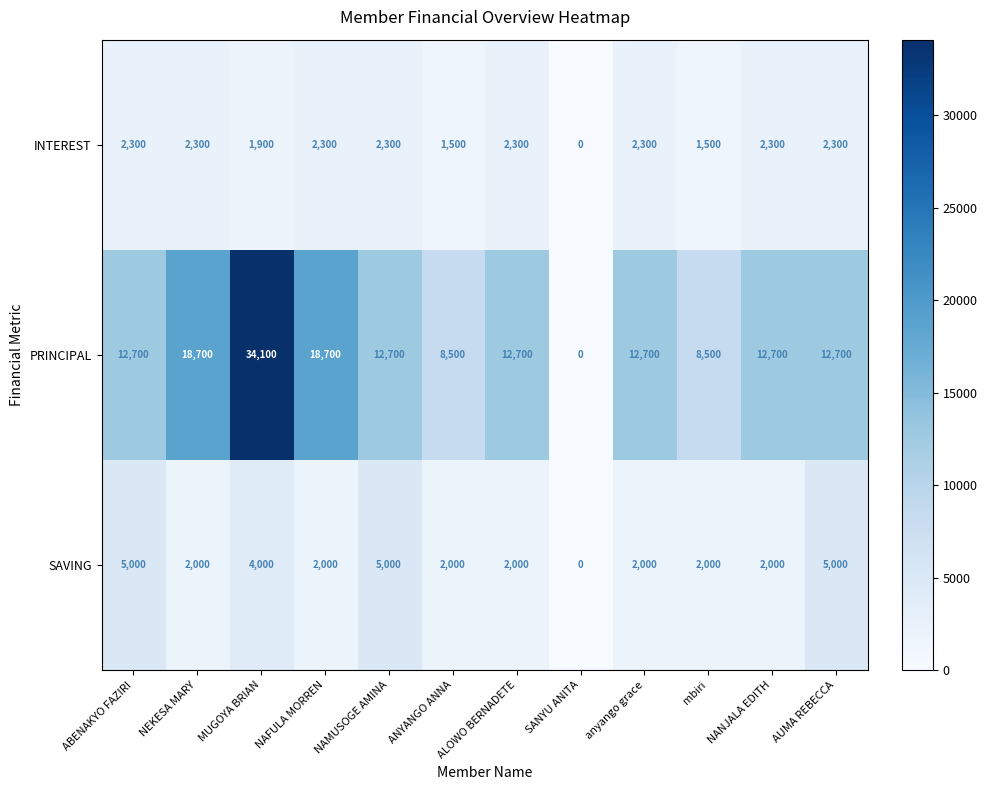

How many series are shown in this chart?

3